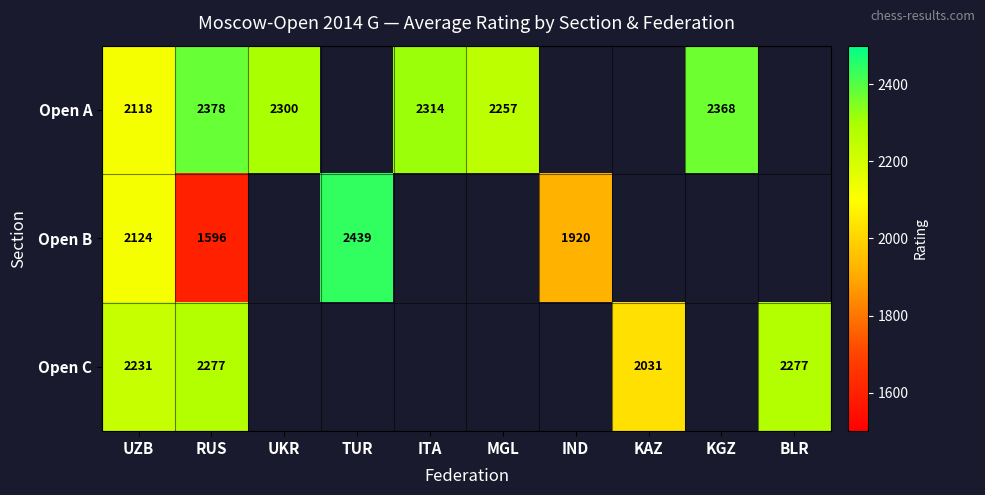

What is the difference between the highest and lowest values at RUS?

782